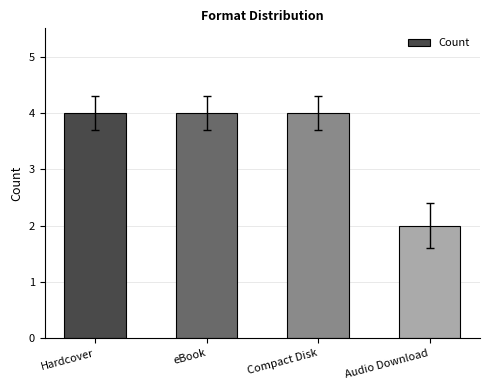

Reading left to right, list all the values displayed in this chart.

Hardcover=4	eBook=4	Compact Disk=4	Audio Download=2